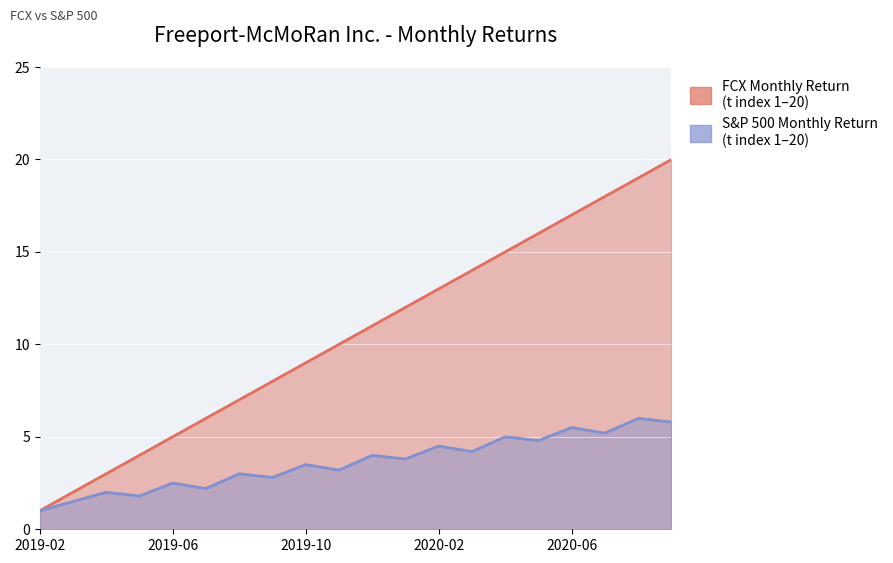

How many lines are shown in the chart?

2